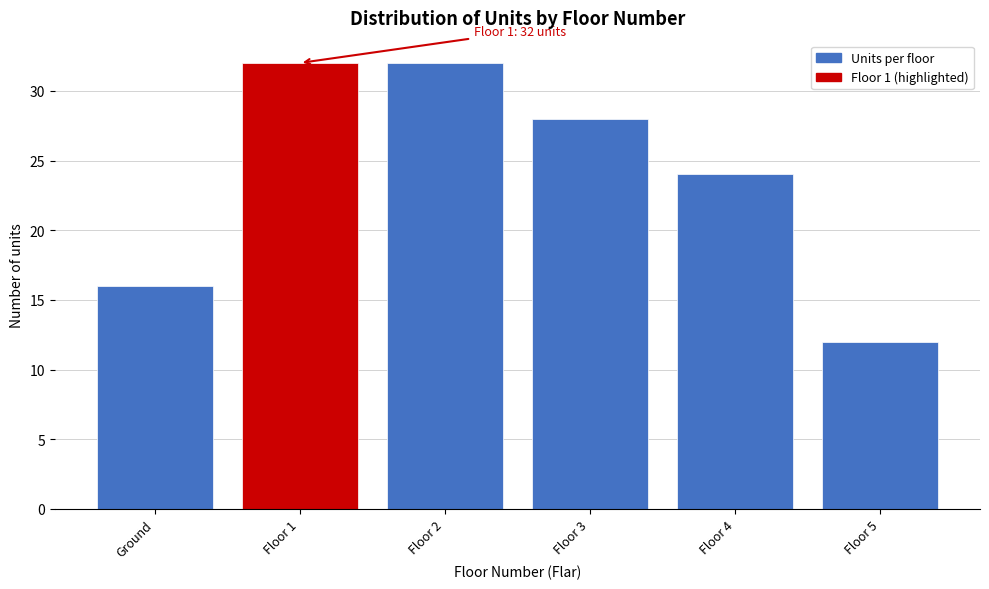

Reading left to right, what are all the values shown in this chart?

16	32	32	28	24	12